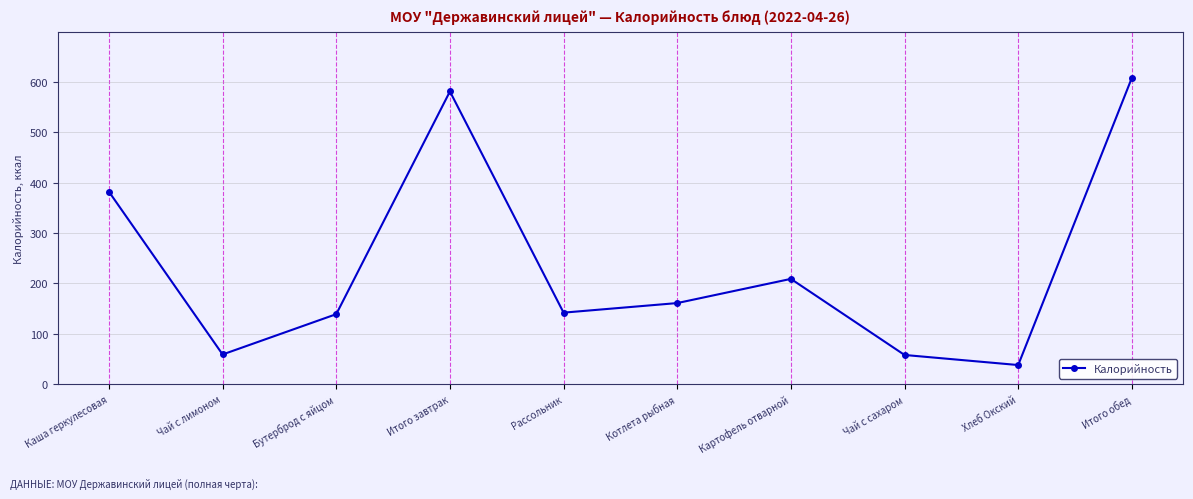

At which category does the chart reach its minimum across all series?

Хлеб Окский